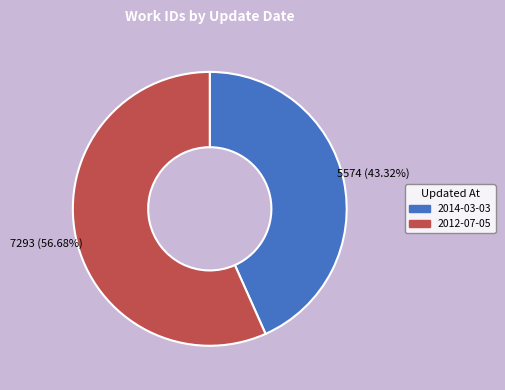

Is it true that 2014-03-03 is 43% of the pie?

True